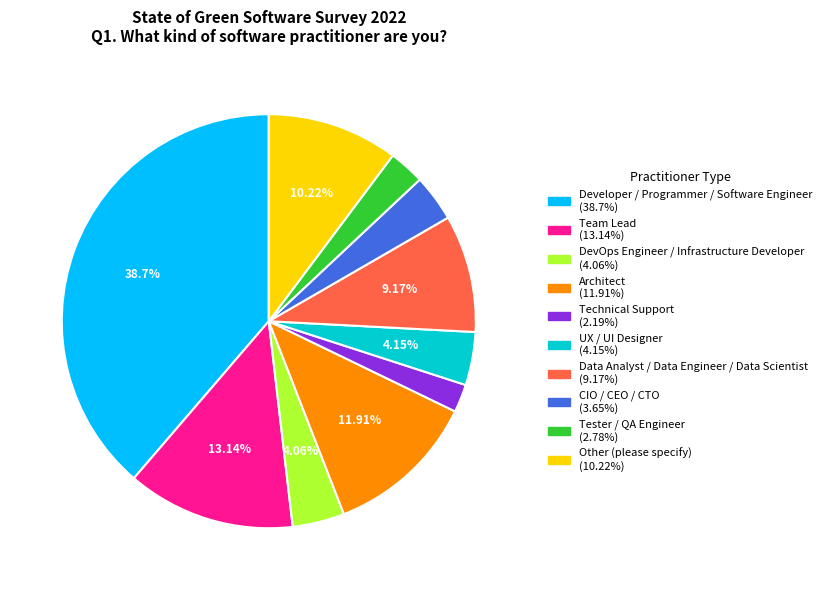

Approximately how many times larger is the value at Tester / QA Engineer compared to Technical Support?

1.3